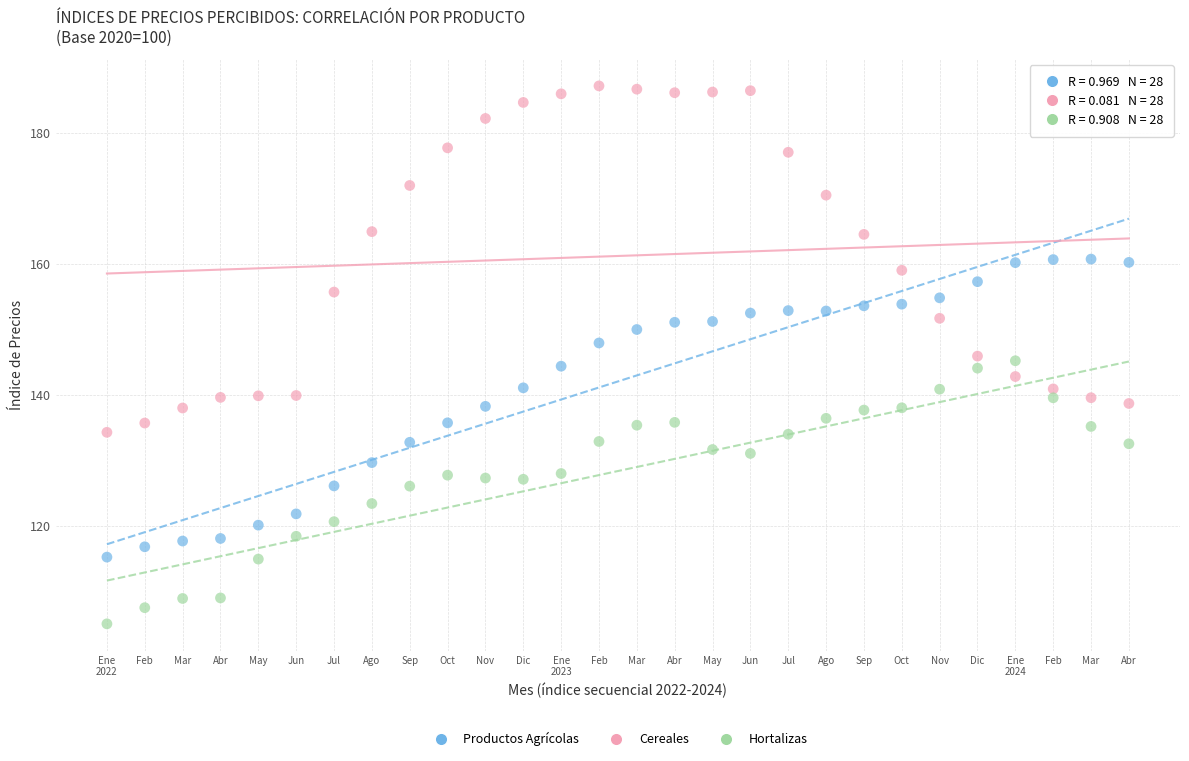

Across all data points, what is the range of X values (max minus min)?

27.0